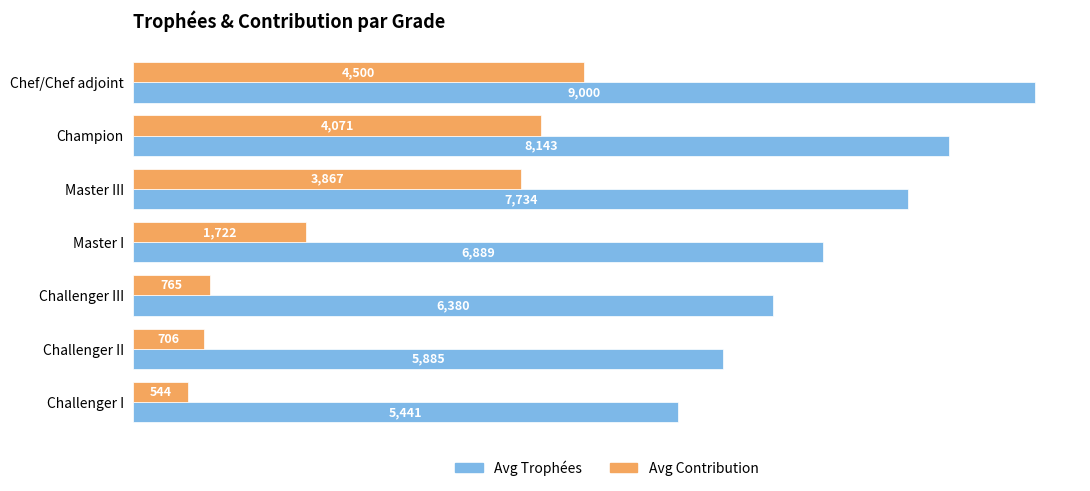

Which series has the widest spread of values?

Avg Contribution